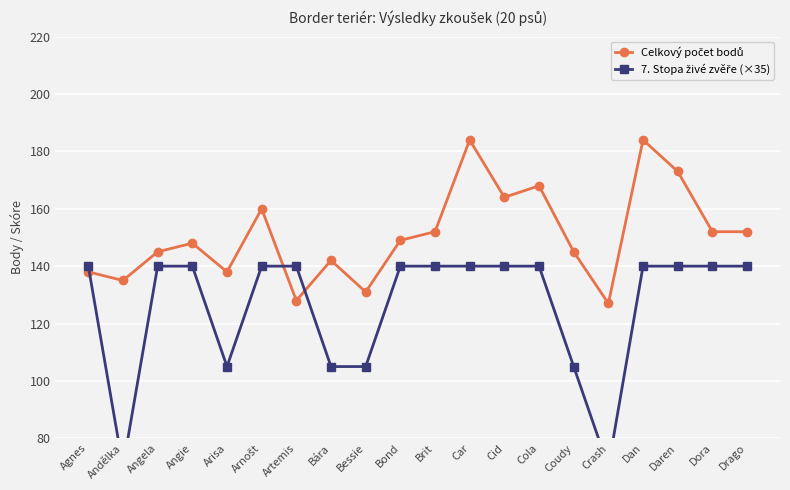

Reading left to right, transcribe all the data shown in this chart.

Celkový počet bodů: Agnes=138	Andělka=135	Angela=145	Angie=148	Arisa=138	Arnošt=160	Artemis=128	Bára=142	Bessie=131	Bond=149	Brit=152	Car=184	Cid=164	Cola=168	Coudy=145	Crash=127	Dan=184	Daren=173	Dora=152	Drago=152
7. Stopa živé zvěře (×35): Agnes=140	Andělka=70	Angela=140	Angie=140	Arisa=105	Arnošt=140	Artemis=140	Bára=105	Bessie=105	Bond=140	Brit=140	Car=140	Cid=140	Cola=140	Coudy=105	Crash=70	Dan=140	Daren=140	Dora=140	Drago=140